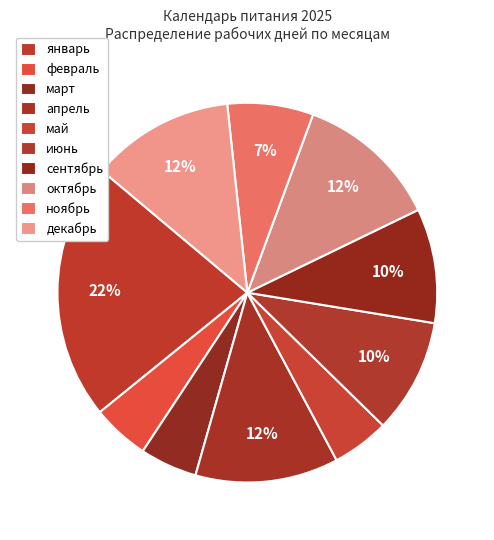

What is the ratio of the value at октябрь to the value at апрель?

1.0